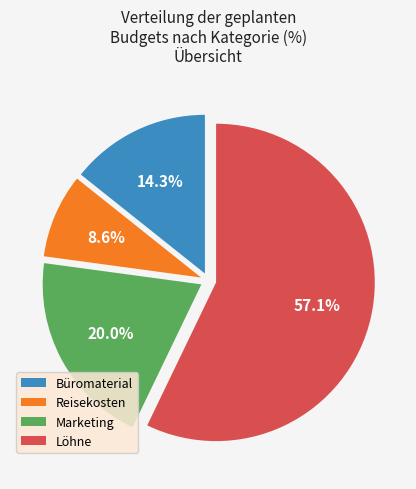

Rank the categories by value from highest to lowest.

Löhne, Marketing, Büromaterial, Reisekosten